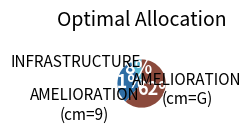

To the nearest percent, what is the average slice percentage?

33%